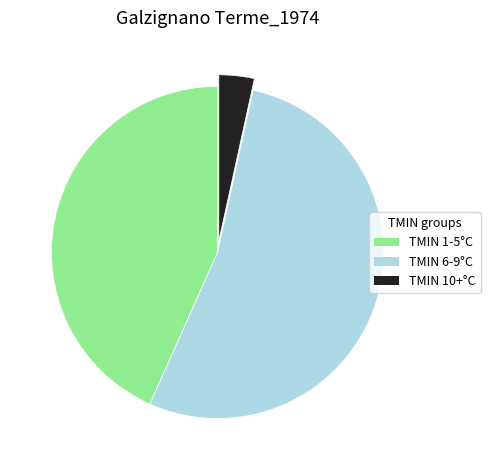

True or false: TMIN 6-9°C accounts for 60% of the total.

False